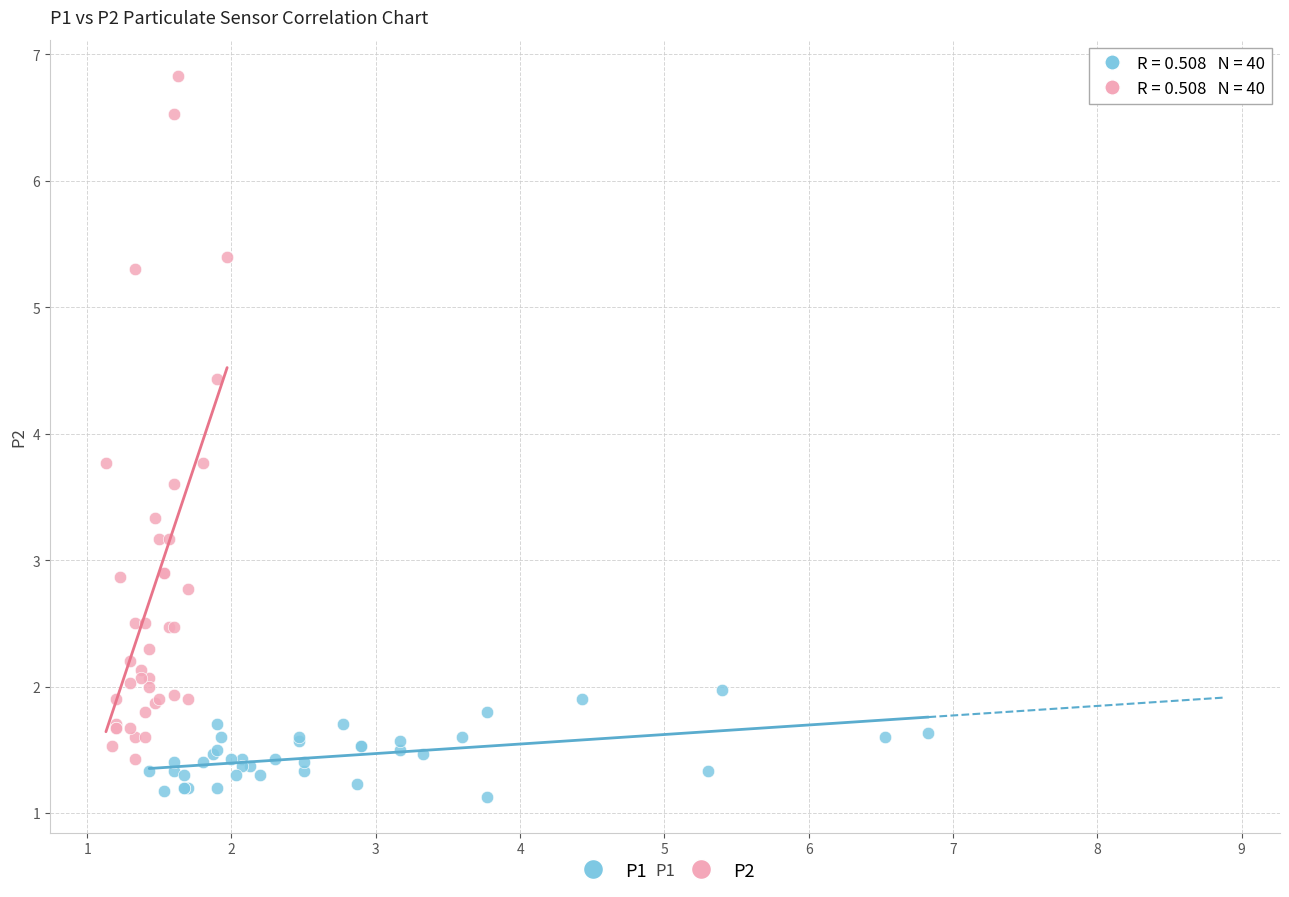

Which series reaches the minimum Y coordinate?

P1